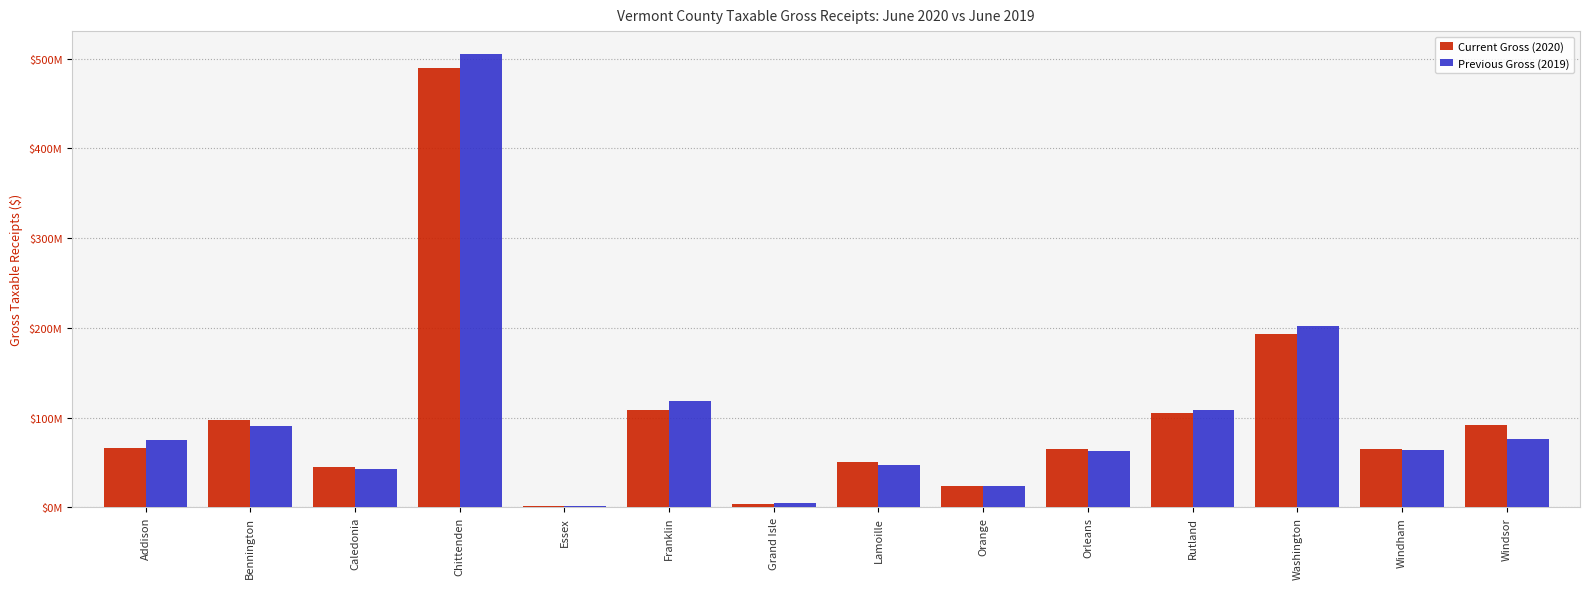

What is the label of the 14th bar from the right?

Addison